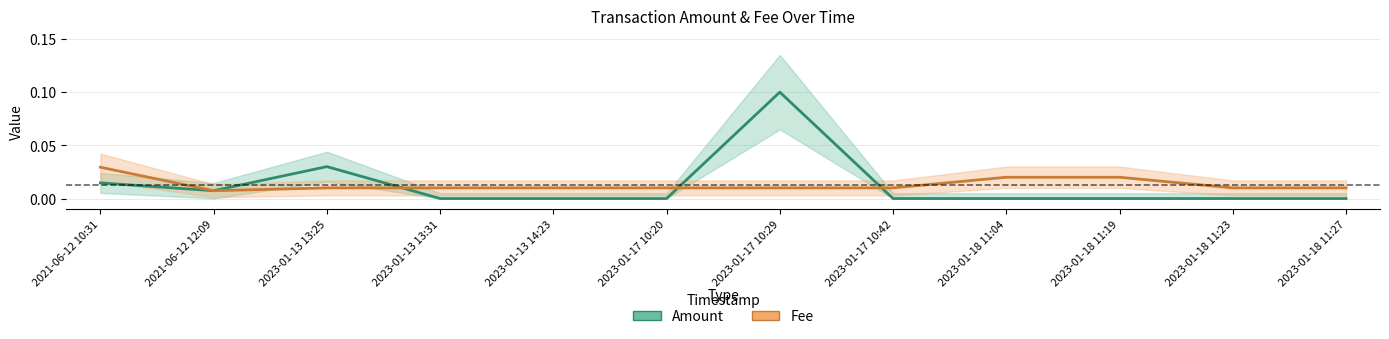

Reading left to right, extract all data points from this chart.

Amount: 0.0	0.0	0.0	0.0	0.0	0.0	0.1	0.0	0.0	0.0	0.0	0.0
Fee: 0.0	0.0	0.0	0.0	0.0	0.0	0.0	0.0	0.0	0.0	0.0	0.0